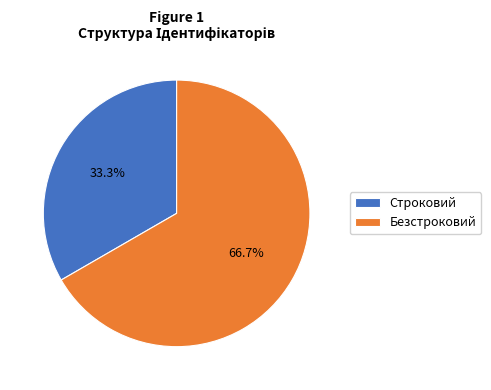

What is the ratio of the value at Строковий to the value at Безстроковий?

0.5